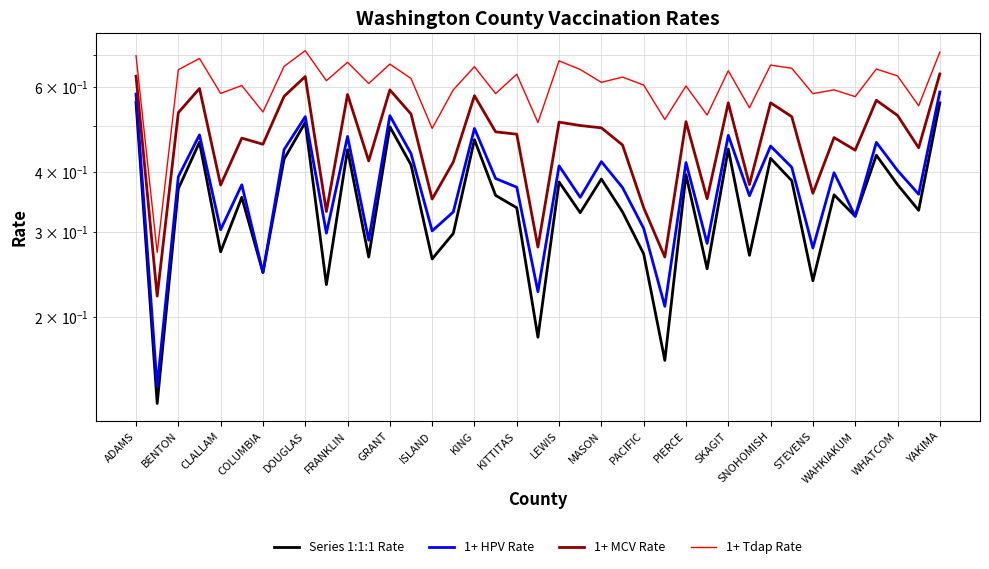

In 1+ HPV Rate, how many points are lower than both neighbors (excluding endpoints)?

14